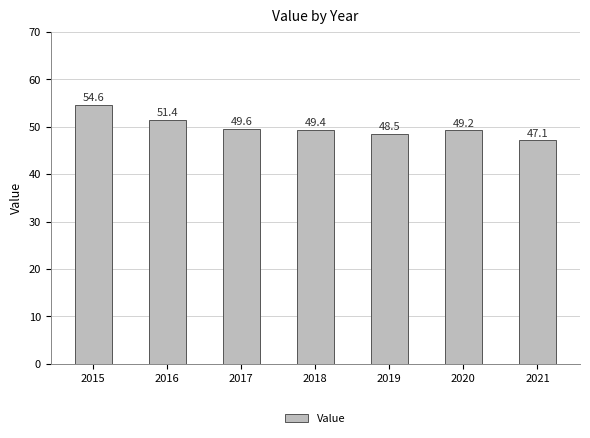

What is the change in value from 2015 to 2020?

-5.4